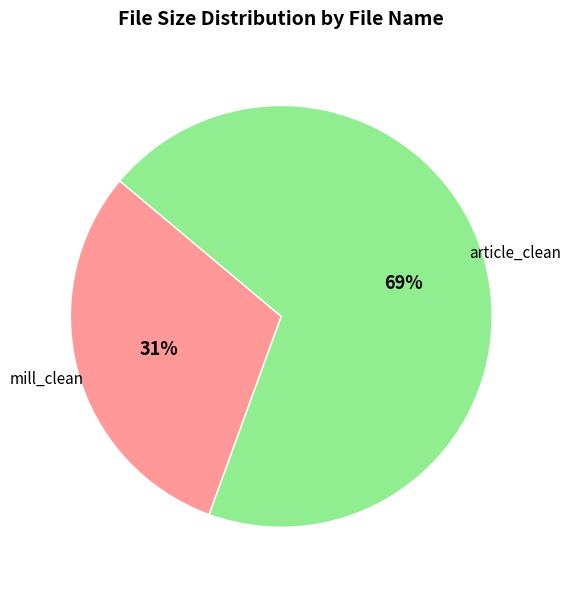

Is there any slice that represents more than half of the pie?

Yes